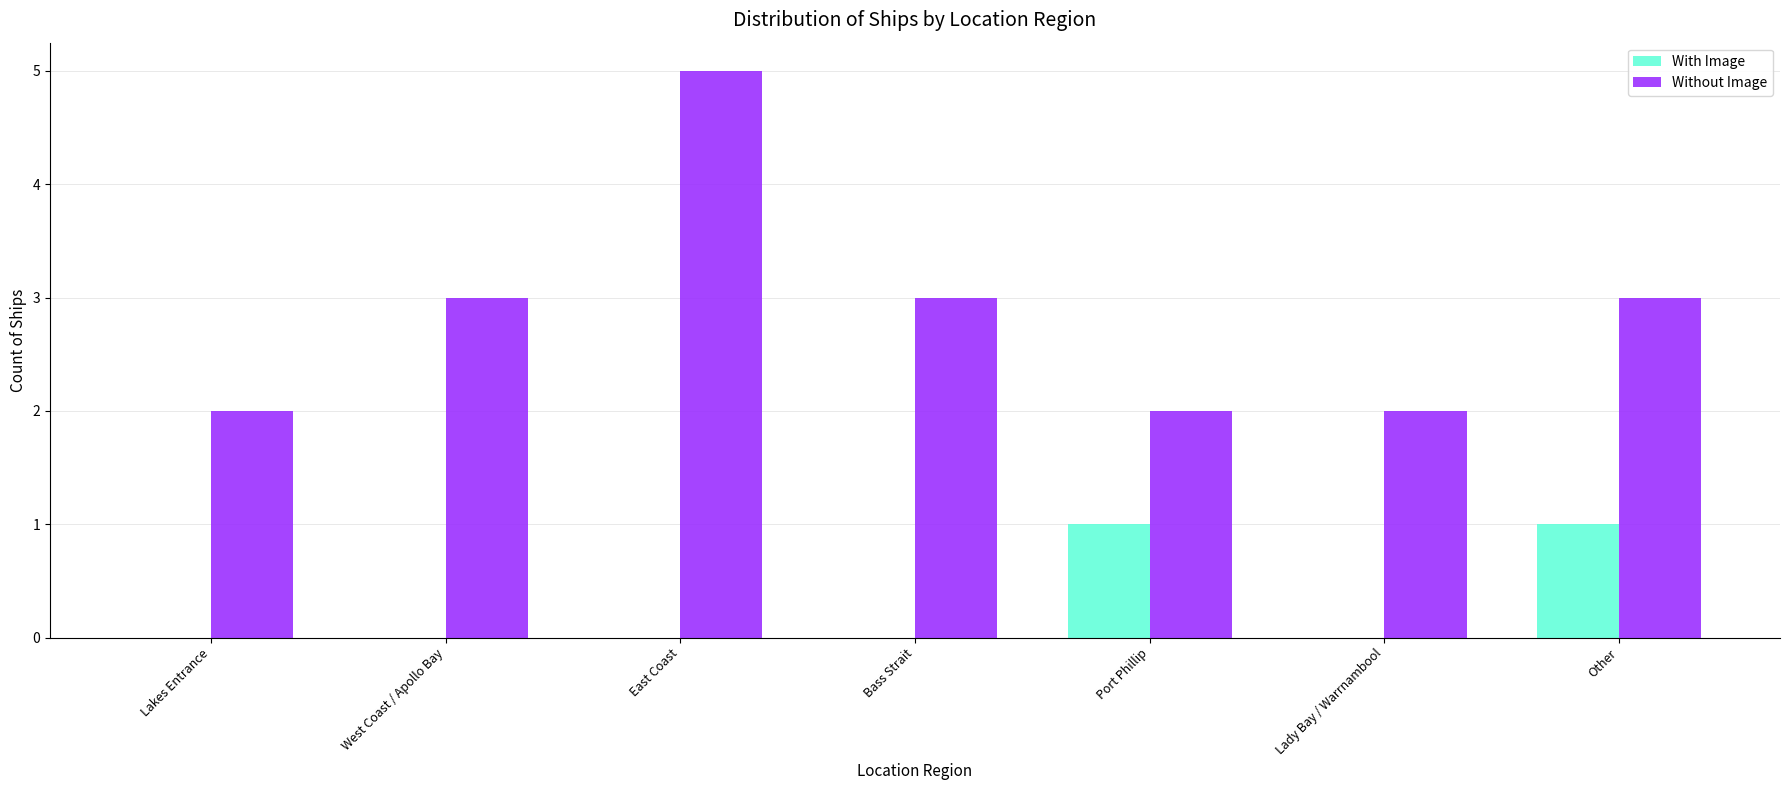

What is the greatest value displayed?

5